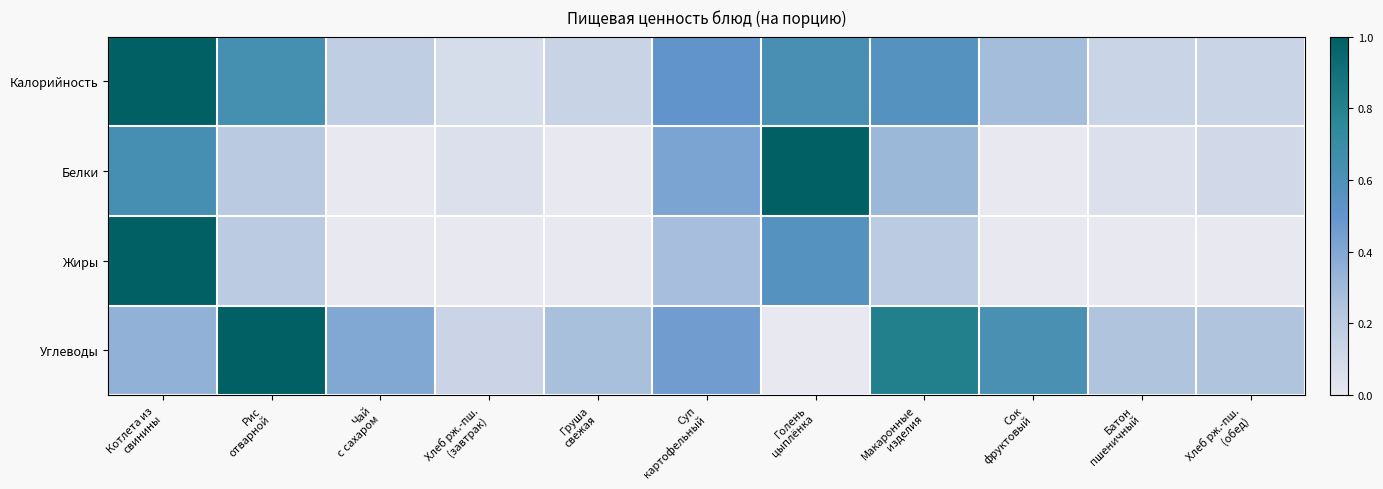

Reading right to left, list all the values displayed in this chart.

Калорийность: Хлеб рж.-пш.
(обед)=0.1	Батон
пшеничный=0.1	Сок
фруктовый=0.3	Макаронные
изделия=0.6	Голень
цыплёнка=0.6	Суп
картофельный=0.5	Груша
свежая=0.1	Хлеб рж.-пш.
(завтрак)=0.1	Чай
с сахаром=0.2	Рис
отварной=0.6	Котлета из
свинины=1.0
Белки: Хлеб рж.-пш.
(обед)=0.1	Батон
пшеничный=0.1	Сок
фруктовый=0.0	Макаронные
изделия=0.3	Голень
цыплёнка=1.0	Суп
картофельный=0.4	Груша
свежая=0.0	Хлеб рж.-пш.
(завтрак)=0.1	Чай
с сахаром=0.0	Рис
отварной=0.2	Котлета из
свинины=0.6
Жиры: Хлеб рж.-пш.
(обед)=0.0	Батон
пшеничный=0.0	Сок
фруктовый=0.0	Макаронные
изделия=0.2	Голень
цыплёнка=0.6	Суп
картофельный=0.3	Груша
свежая=0.0	Хлеб рж.-пш.
(завтрак)=0.0	Чай
с сахаром=0.0	Рис
отварной=0.2	Котлета из
свинины=1.0
Углеводы: Хлеб рж.-пш.
(обед)=0.2	Батон
пшеничный=0.2	Сок
фруктовый=0.6	Макаронные
изделия=0.8	Голень
цыплёнка=0.0	Суп
картофельный=0.5	Груша
свежая=0.3	Хлеб рж.-пш.
(завтрак)=0.1	Чай
с сахаром=0.4	Рис
отварной=1.0	Котлета из
свинины=0.4